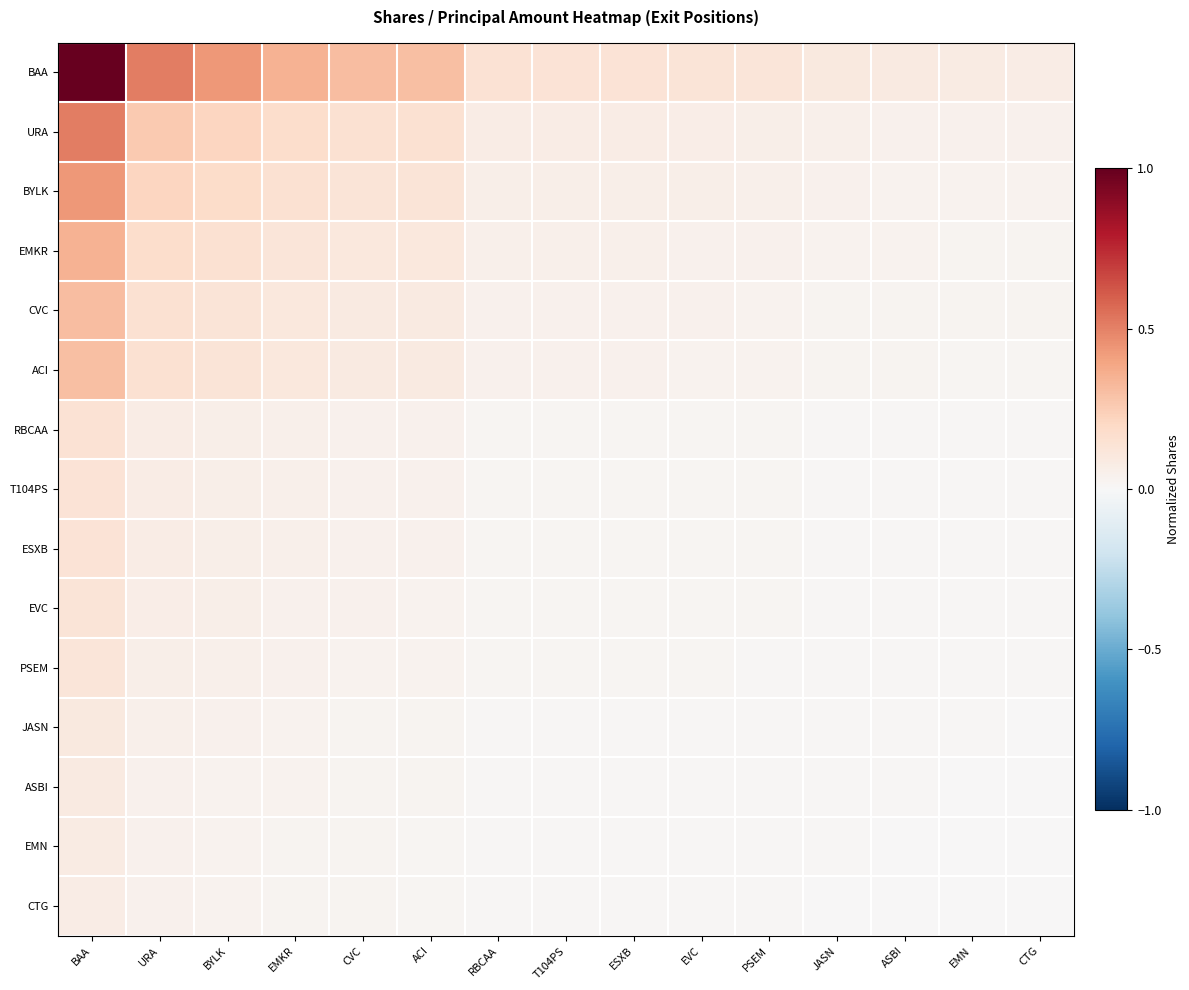

Reading right to left, extract all data points from this chart.

BAA: CTG=0.1	EMN=0.1	ASBI=0.1	JASN=0.1	PSEM=0.1	EVC=0.1	ESXB=0.1	T104PS=0.1	RBCAA=0.1	ACI=0.3	CVC=0.3	EMKR=0.3	BYLK=0.4	URA=0.5	BAA=1.0
URA: CTG=0.0	EMN=0.0	ASBI=0.0	JASN=0.1	PSEM=0.1	EVC=0.1	ESXB=0.1	T104PS=0.1	RBCAA=0.1	ACI=0.2	CVC=0.2	EMKR=0.2	BYLK=0.2	URA=0.3	BAA=0.5
BYLK: CTG=0.0	EMN=0.0	ASBI=0.0	JASN=0.0	PSEM=0.1	EVC=0.1	ESXB=0.1	T104PS=0.1	RBCAA=0.1	ACI=0.1	CVC=0.1	EMKR=0.2	BYLK=0.2	URA=0.2	BAA=0.4
EMKR: CTG=0.0	EMN=0.0	ASBI=0.0	JASN=0.0	PSEM=0.0	EVC=0.0	ESXB=0.0	T104PS=0.0	RBCAA=0.0	ACI=0.1	CVC=0.1	EMKR=0.1	BYLK=0.2	URA=0.2	BAA=0.3
CVC: CTG=0.0	EMN=0.0	ASBI=0.0	JASN=0.0	PSEM=0.0	EVC=0.0	ESXB=0.0	T104PS=0.0	RBCAA=0.0	ACI=0.1	CVC=0.1	EMKR=0.1	BYLK=0.1	URA=0.2	BAA=0.3
ACI: CTG=0.0	EMN=0.0	ASBI=0.0	JASN=0.0	PSEM=0.0	EVC=0.0	ESXB=0.0	T104PS=0.0	RBCAA=0.0	ACI=0.1	CVC=0.1	EMKR=0.1	BYLK=0.1	URA=0.2	BAA=0.3
RBCAA: CTG=0.0	EMN=0.0	ASBI=0.0	JASN=0.0	PSEM=0.0	EVC=0.0	ESXB=0.0	T104PS=0.0	RBCAA=0.0	ACI=0.0	CVC=0.0	EMKR=0.0	BYLK=0.1	URA=0.1	BAA=0.1
T104PS: CTG=0.0	EMN=0.0	ASBI=0.0	JASN=0.0	PSEM=0.0	EVC=0.0	ESXB=0.0	T104PS=0.0	RBCAA=0.0	ACI=0.0	CVC=0.0	EMKR=0.0	BYLK=0.1	URA=0.1	BAA=0.1
ESXB: CTG=0.0	EMN=0.0	ASBI=0.0	JASN=0.0	PSEM=0.0	EVC=0.0	ESXB=0.0	T104PS=0.0	RBCAA=0.0	ACI=0.0	CVC=0.0	EMKR=0.0	BYLK=0.1	URA=0.1	BAA=0.1
EVC: CTG=0.0	EMN=0.0	ASBI=0.0	JASN=0.0	PSEM=0.0	EVC=0.0	ESXB=0.0	T104PS=0.0	RBCAA=0.0	ACI=0.0	CVC=0.0	EMKR=0.0	BYLK=0.1	URA=0.1	BAA=0.1
PSEM: CTG=0.0	EMN=0.0	ASBI=0.0	JASN=0.0	PSEM=0.0	EVC=0.0	ESXB=0.0	T104PS=0.0	RBCAA=0.0	ACI=0.0	CVC=0.0	EMKR=0.0	BYLK=0.1	URA=0.1	BAA=0.1
JASN: CTG=0.0	EMN=0.0	ASBI=0.0	JASN=0.0	PSEM=0.0	EVC=0.0	ESXB=0.0	T104PS=0.0	RBCAA=0.0	ACI=0.0	CVC=0.0	EMKR=0.0	BYLK=0.0	URA=0.1	BAA=0.1
ASBI: CTG=0.0	EMN=0.0	ASBI=0.0	JASN=0.0	PSEM=0.0	EVC=0.0	ESXB=0.0	T104PS=0.0	RBCAA=0.0	ACI=0.0	CVC=0.0	EMKR=0.0	BYLK=0.0	URA=0.0	BAA=0.1
EMN: CTG=0.0	EMN=0.0	ASBI=0.0	JASN=0.0	PSEM=0.0	EVC=0.0	ESXB=0.0	T104PS=0.0	RBCAA=0.0	ACI=0.0	CVC=0.0	EMKR=0.0	BYLK=0.0	URA=0.0	BAA=0.1
CTG: CTG=0.0	EMN=0.0	ASBI=0.0	JASN=0.0	PSEM=0.0	EVC=0.0	ESXB=0.0	T104PS=0.0	RBCAA=0.0	ACI=0.0	CVC=0.0	EMKR=0.0	BYLK=0.0	URA=0.0	BAA=0.1